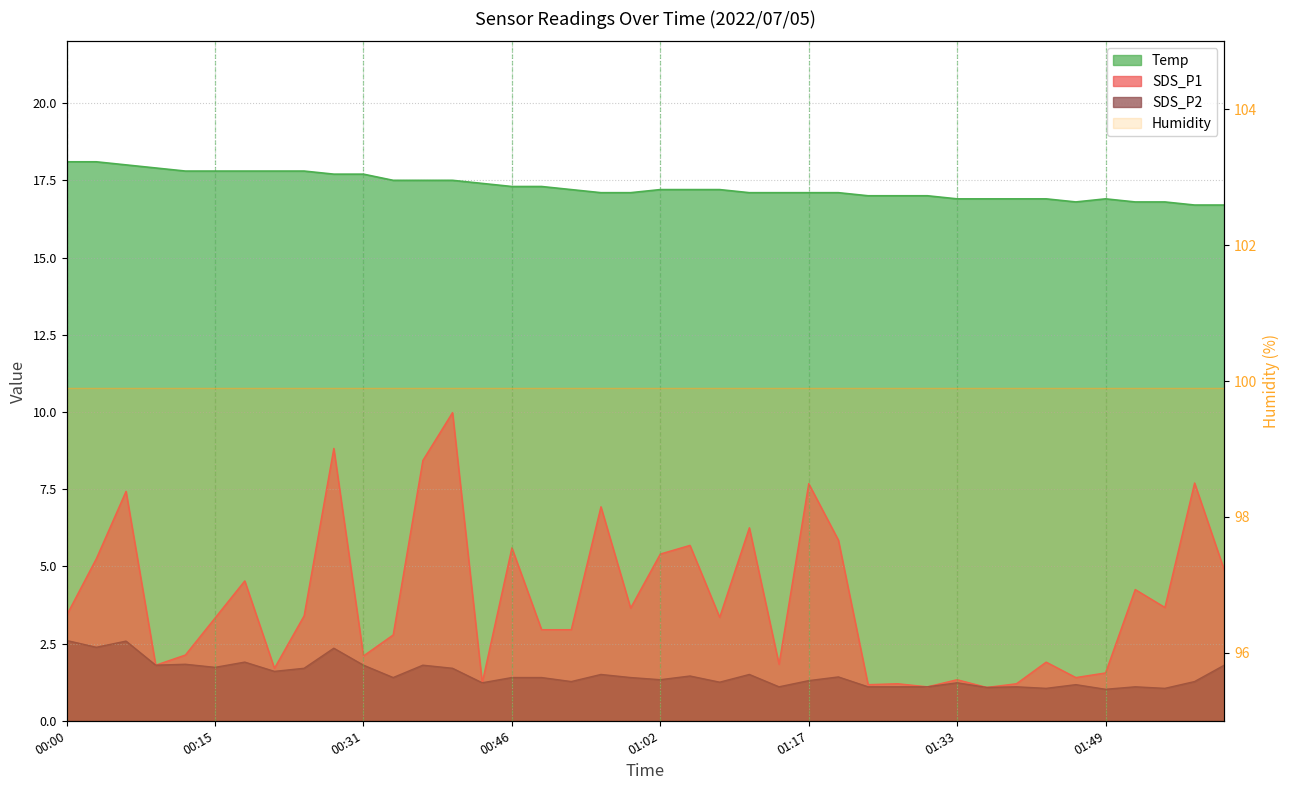

Rank the categories by Temp value from lowest to highest.

01:58, 02:01, 01:45, 01:52, 01:55, 01:33, 01:36, 01:39, 01:42, 01:49, 01:24, 01:27, 01:30, 00:56, 00:59, 01:11, 01:14, 01:17, 01:20, 00:52, 01:02, 01:05, 01:08, 00:46, 00:49, 00:43, 00:34, 00:37, 00:40, 00:28, 00:31, 00:12, 00:15, 00:18, 00:21, 00:24, 00:09, 00:06, 00:00, 00:03